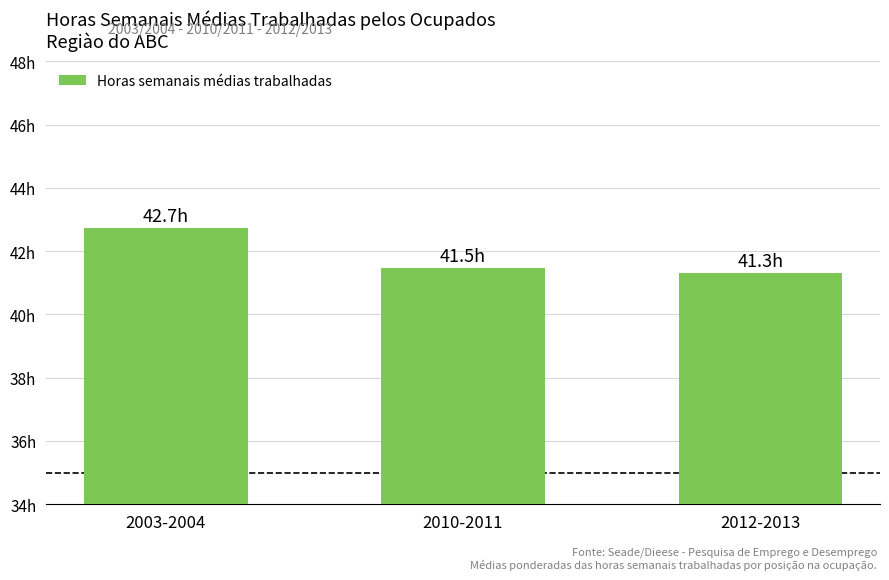

What is the label of the 1st bar from the left?

2003-2004